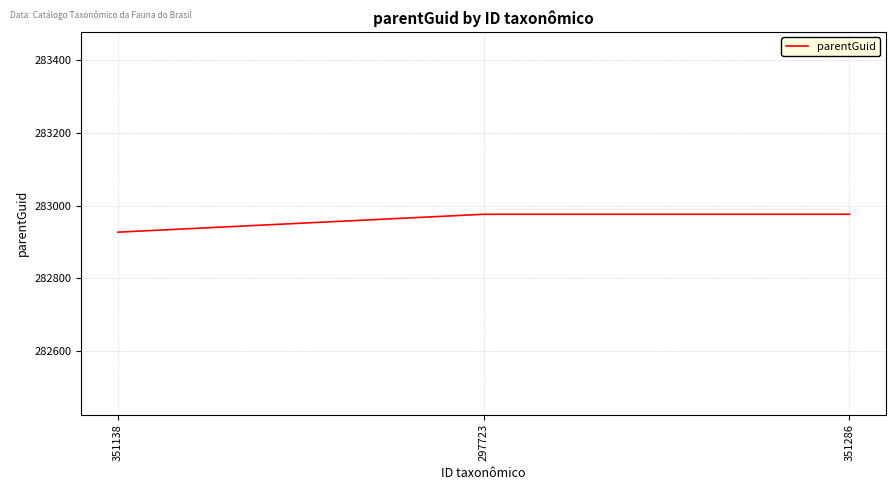

What is the change in value from 351138 to 351286?

+49